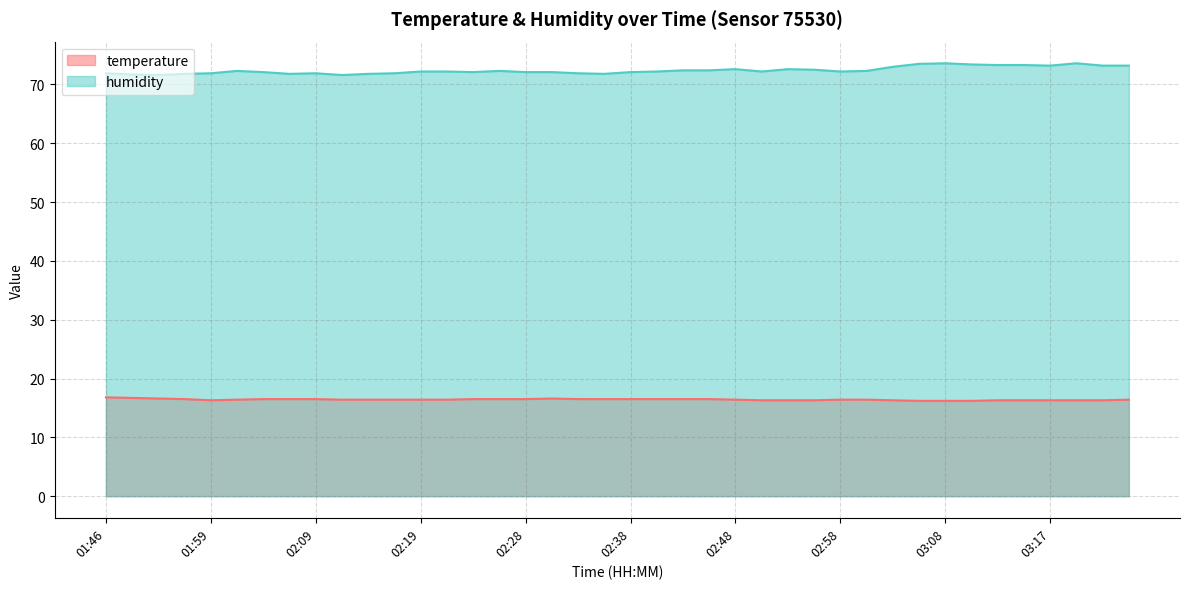

What are all the series names shown in the legend?

temperature, humidity